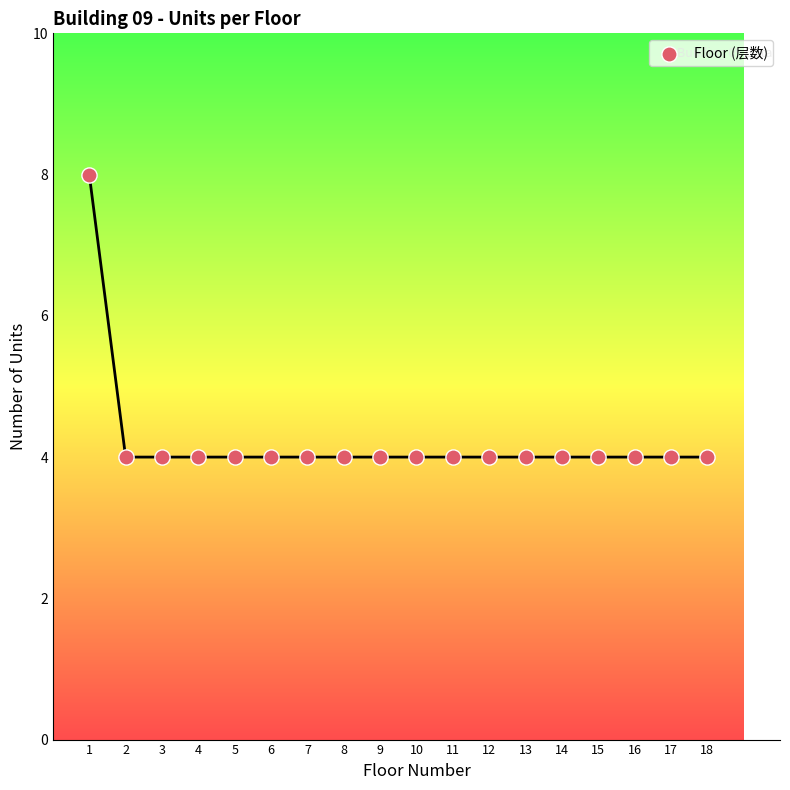

What is the range of Y values (max minus min)?

4